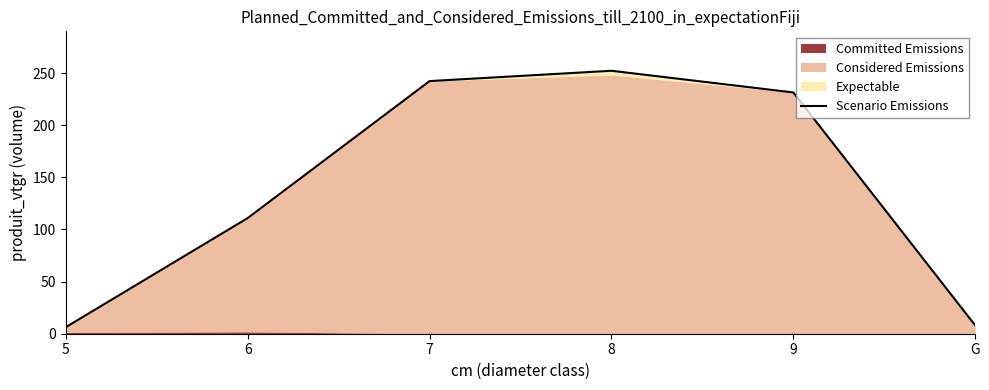

What is the change in value from 5 to 9?

+225.2